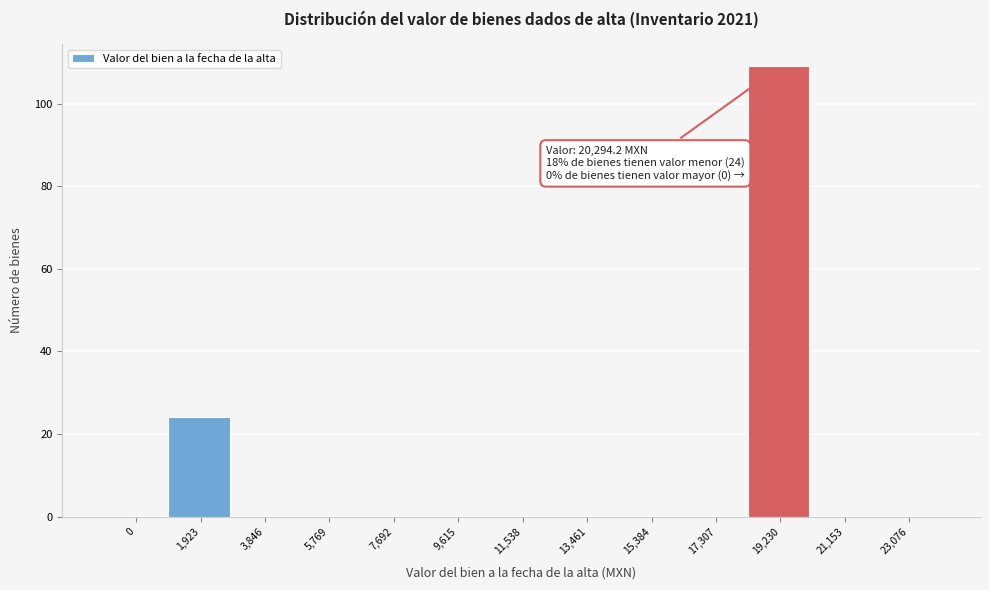

Reading left to right, extract all data points from this chart.

0=0	1,923=24	3,846=0	5,769=0	7,692=0	9,615=0	11,538=0	13,461=0	15,384=0	17,307=0	19,230=109	21,153=0	23,076=0